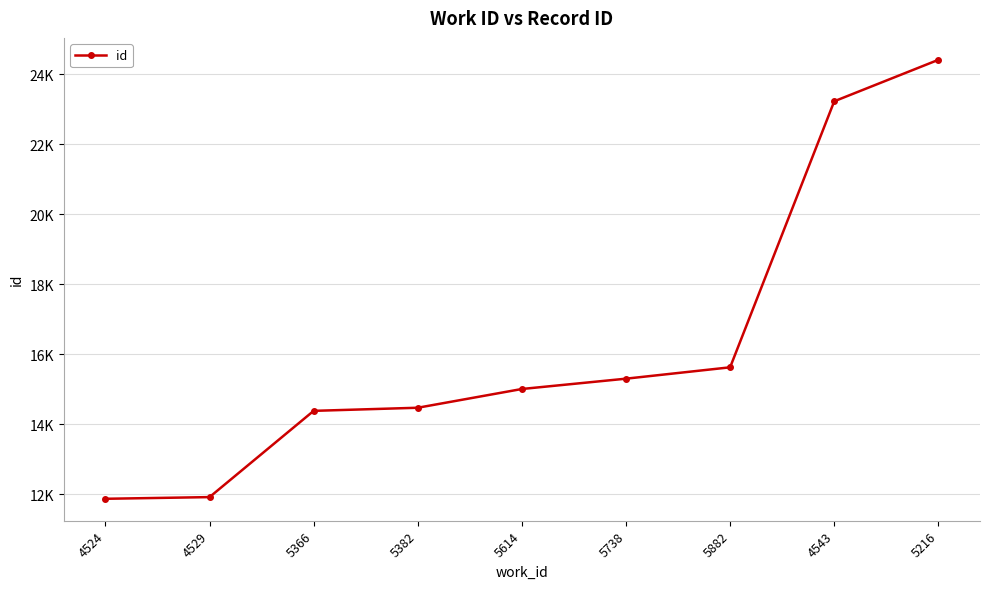

Is this an area chart (filled region under the line)?

No